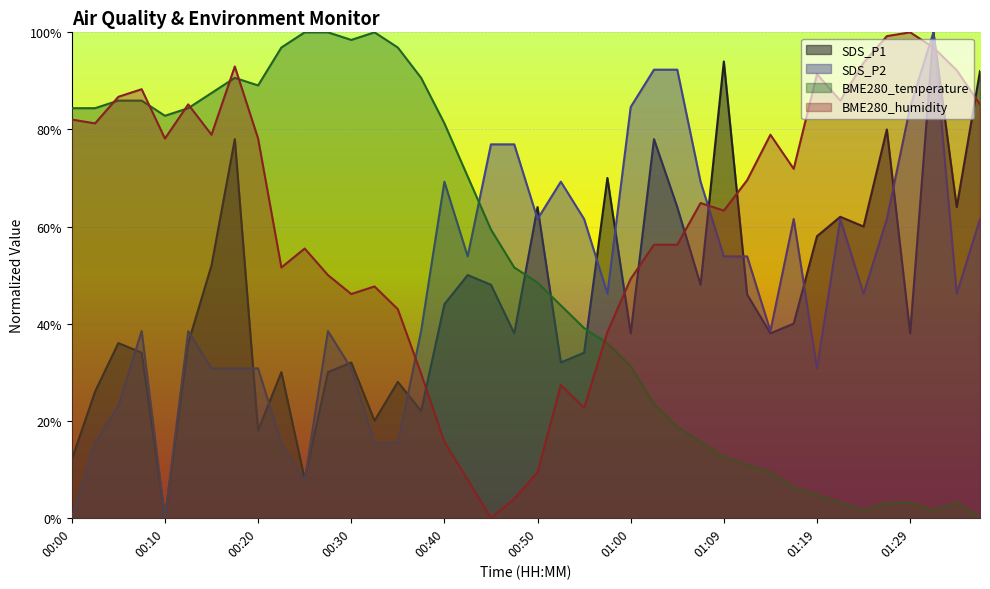

How many times do SDS_P1 and BME280_humidity cross each other?

9